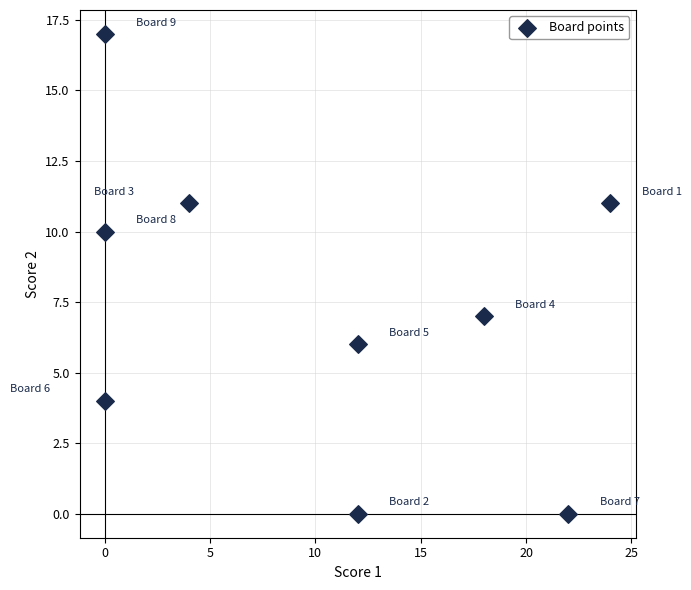

What Y value in the scatter plot is closest to 8?

7